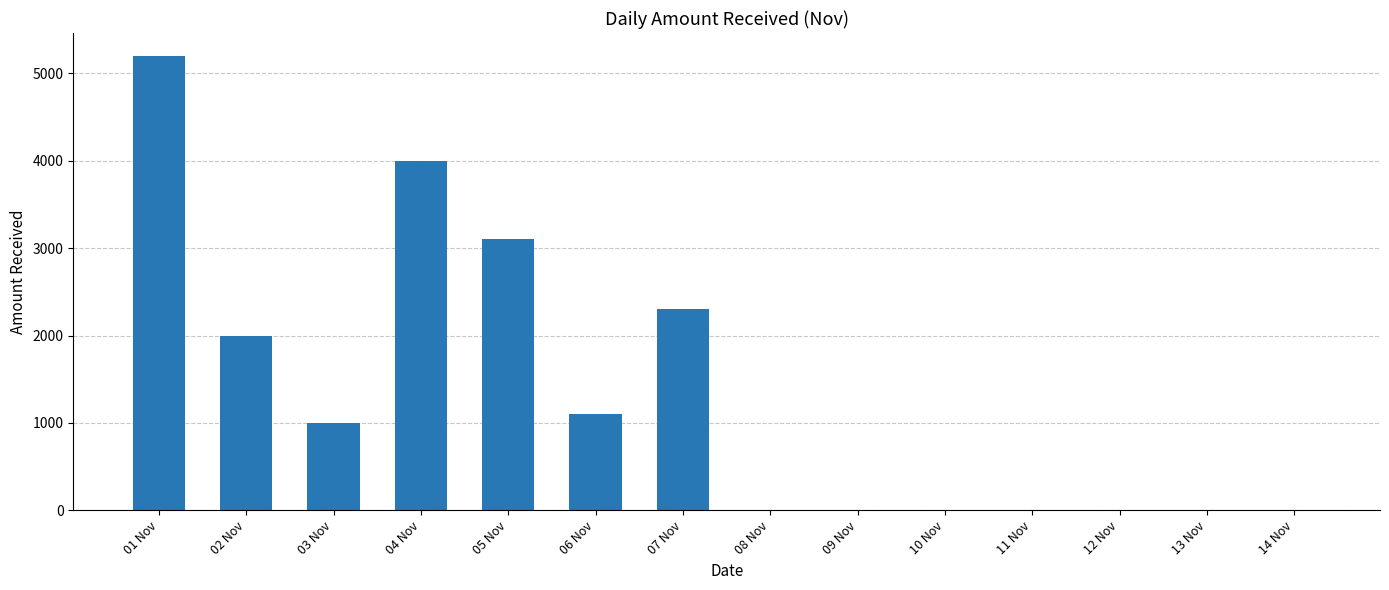

The value at 01 Nov is 5200. True or false?

True